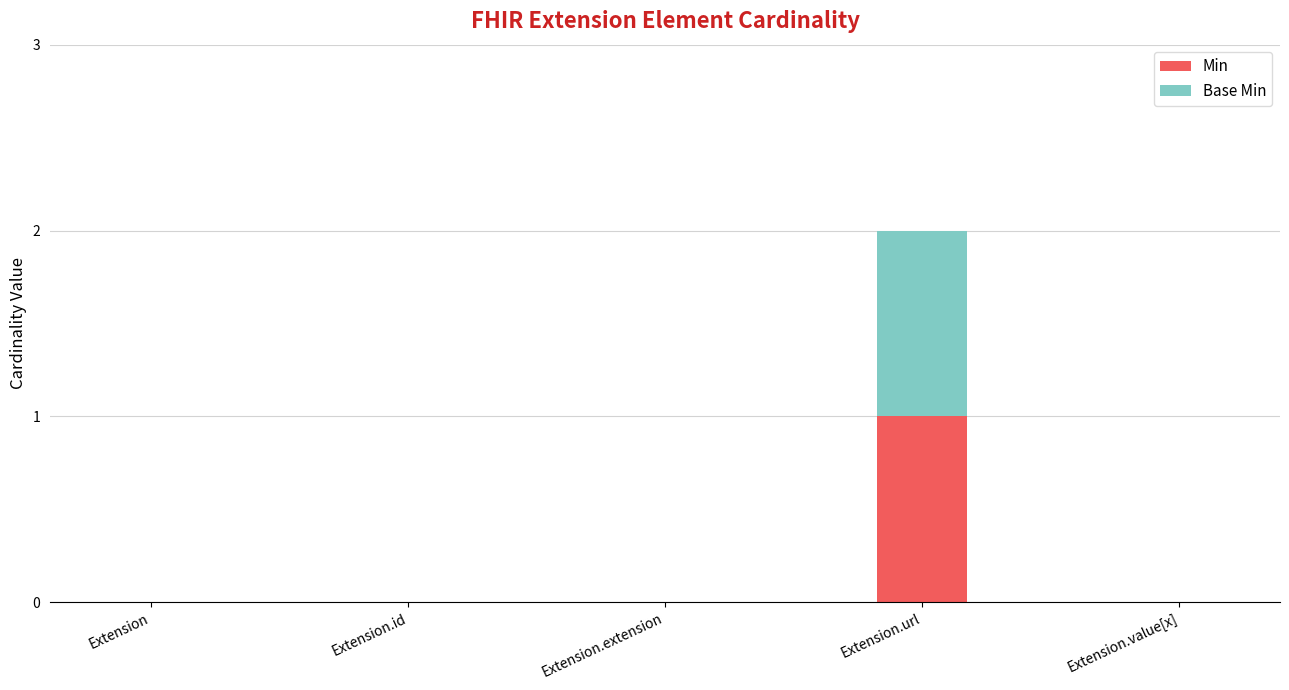

The Min series shows -1 at Extension.value[x]. True or false?

False